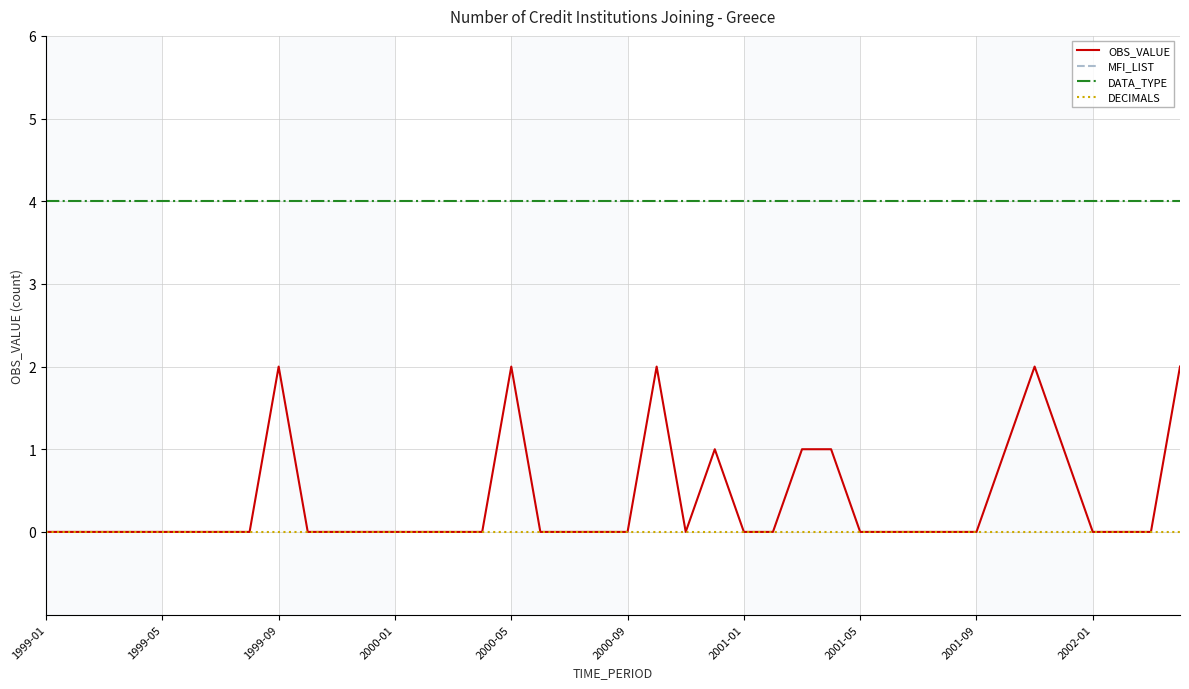

What is the approximate value of OBS_VALUE at 35?

1